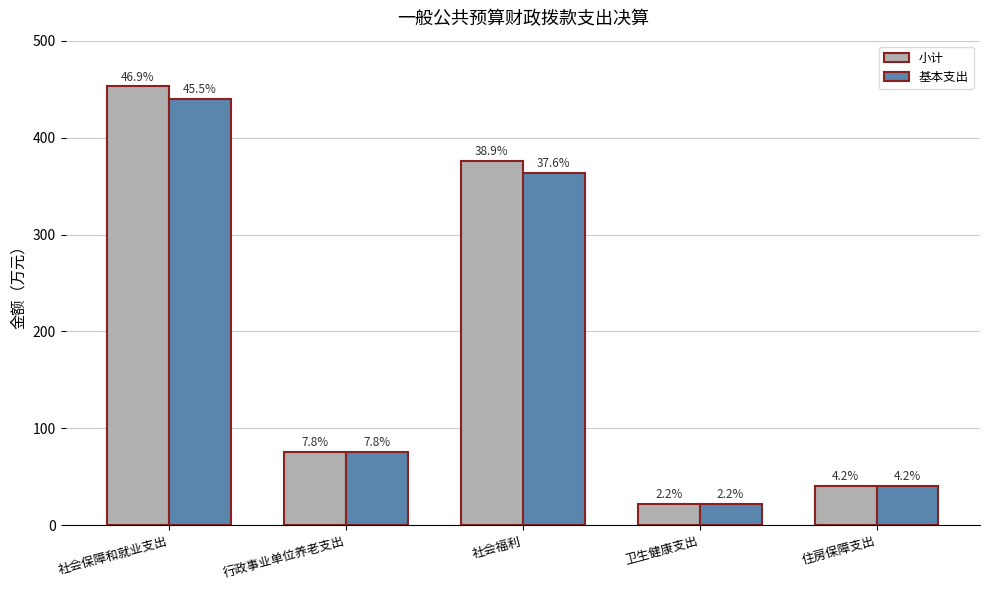

What are all the series names shown in the legend?

小计, 基本支出